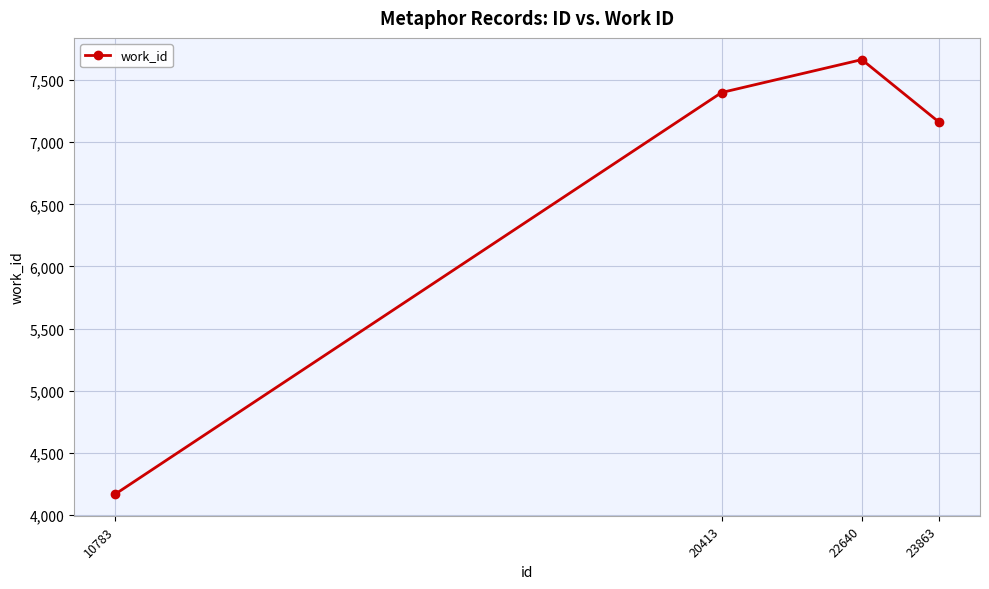

List the labels in order of value, largest first.

22640, 20413, 23863, 10783